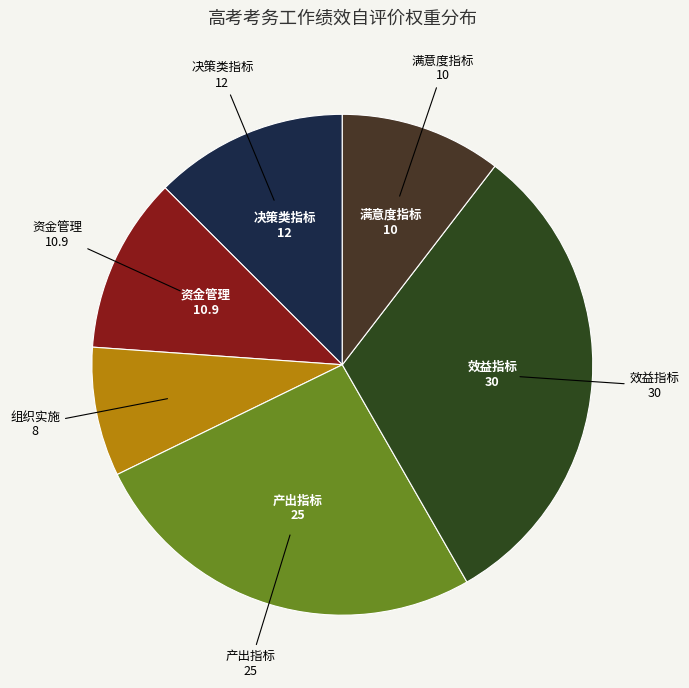

How many segments does this pie chart have?

6